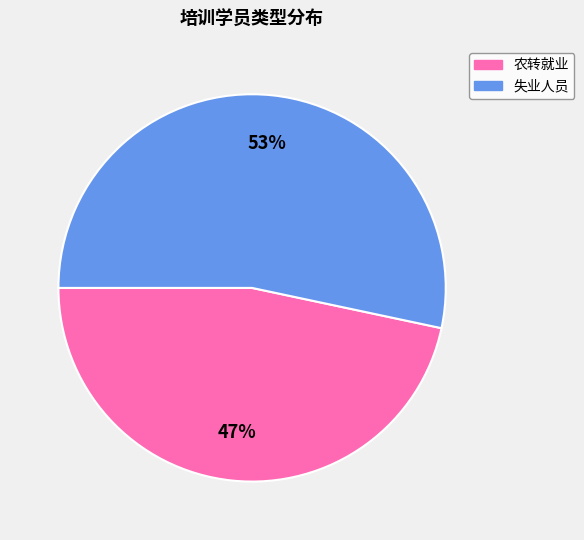

How many slices are in this pie chart?

2